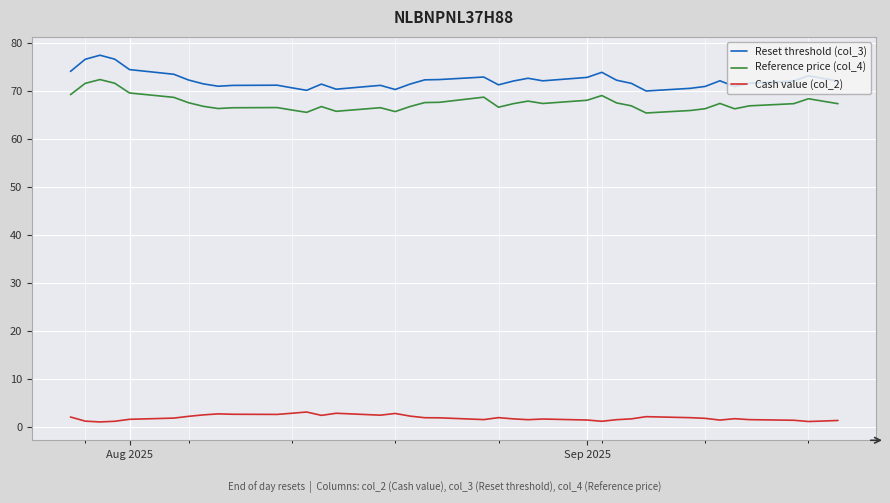

True or false: Reference price (col_4) and Cash value (col_2) intersect in this chart.

False